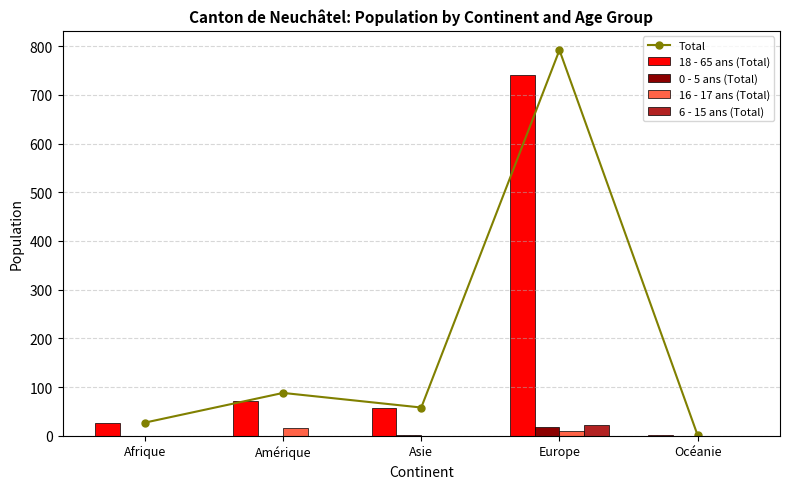

At Afrique, list the series in order from smallest to largest.

0 - 5 ans (Total), 16 - 17 ans (Total), 6 - 15 ans (Total), Total, 18 - 65 ans (Total)